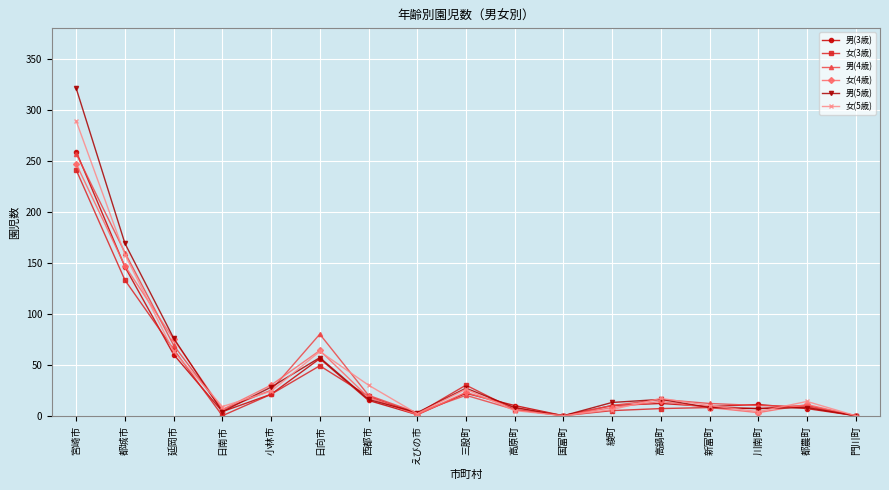

What is the difference between the second highest and minimum values in the 男(5歳) series?

169